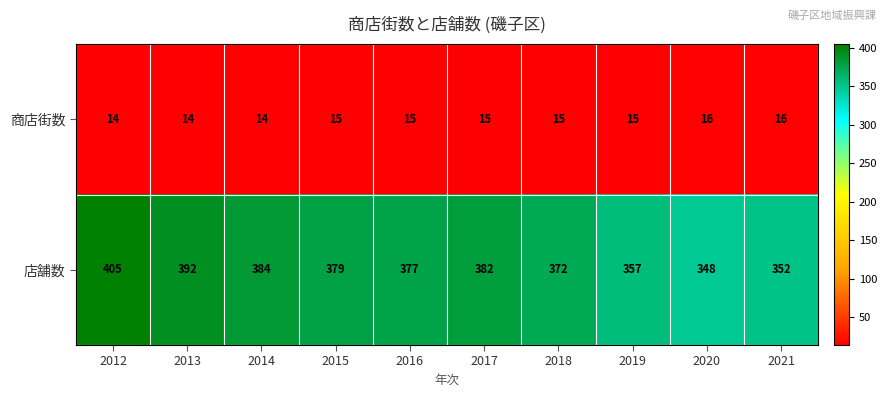

At which label does 店舗数 reach its minimum?

2020